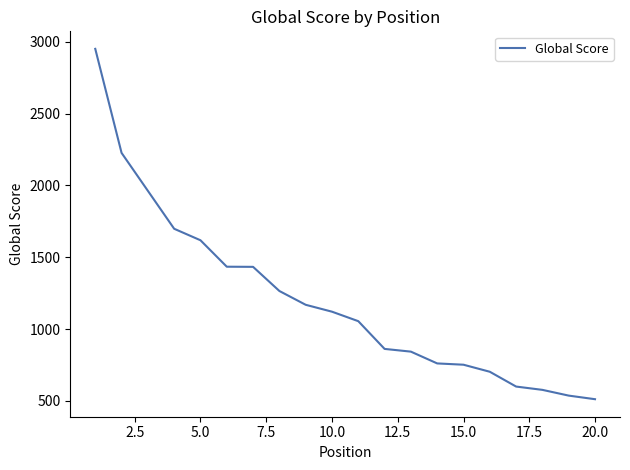

What is the difference between the maximum and minimum values?

2438